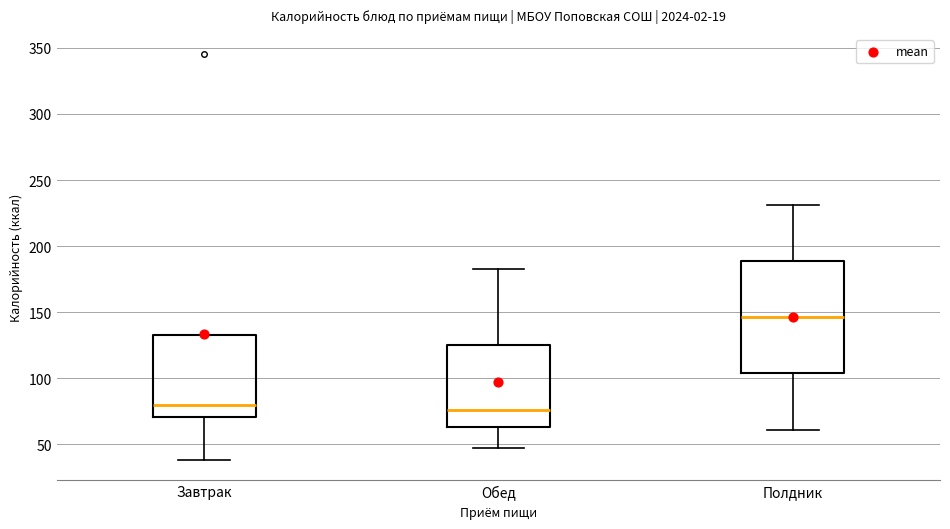

Reading left to right, read every box against the y-axis: the position of its median line, the range the box covers, and the ends of its whiskers. The values are not printed on the chart, so give them approximately, as read against the axis.

Завтрак: median 80, box 70 to 130, whiskers 40 to 130
Обед: median 75, box 65 to 125, whiskers 45 to 180
Полдник: median 145, box 105 to 190, whiskers 60 to 230